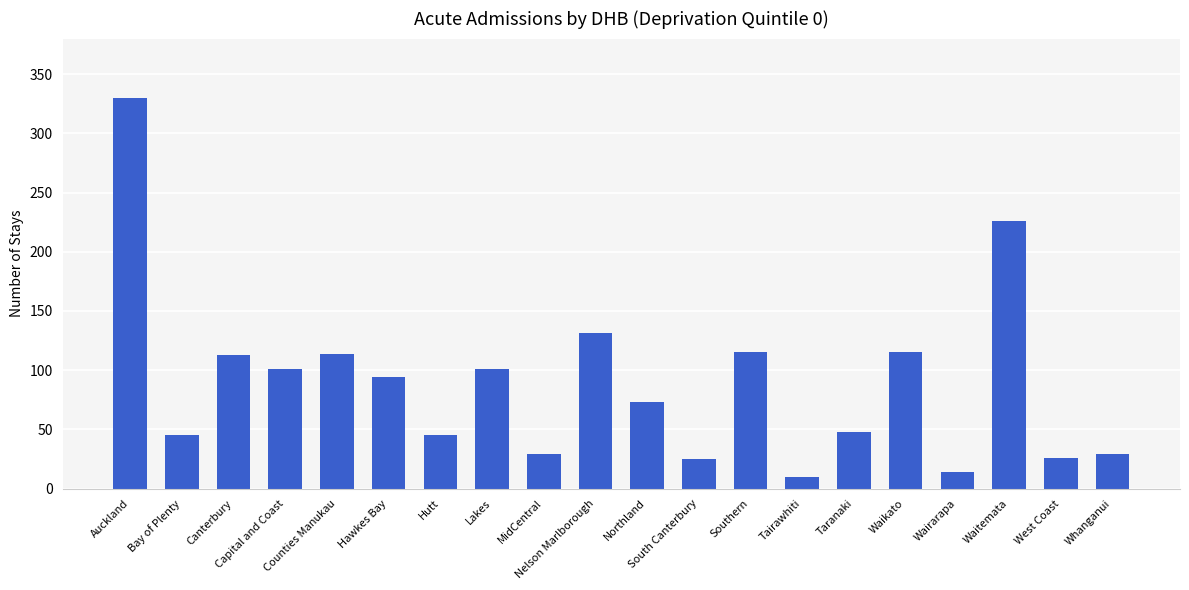

How many data points does each series have?

20